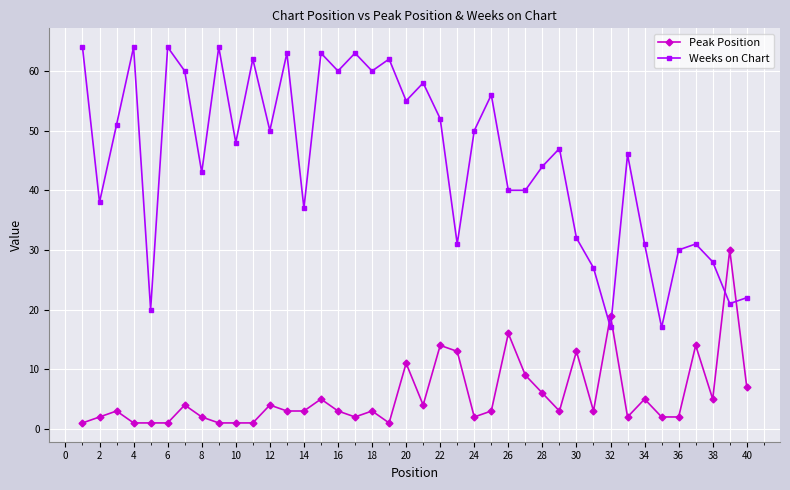

True or false: Peak Position and Weeks on Chart cross at least once.

True